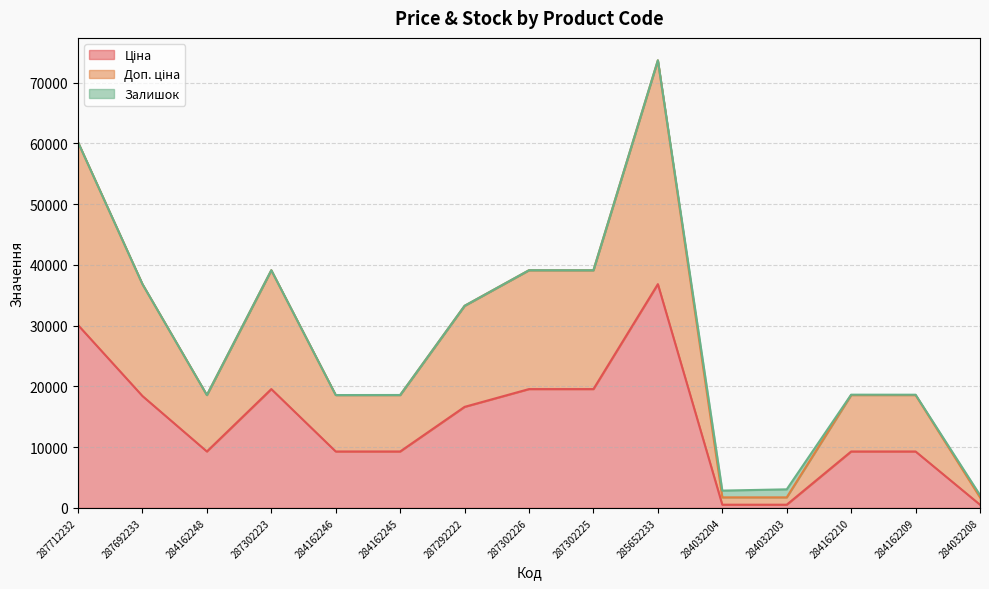

At which category is the sum across all series the highest?

285652233